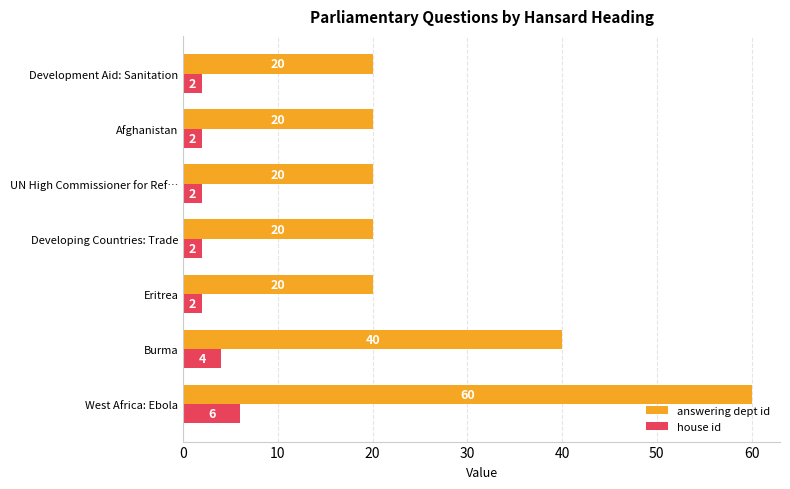

List the series in order of their overall mean, highest first.

answering dept id, house id